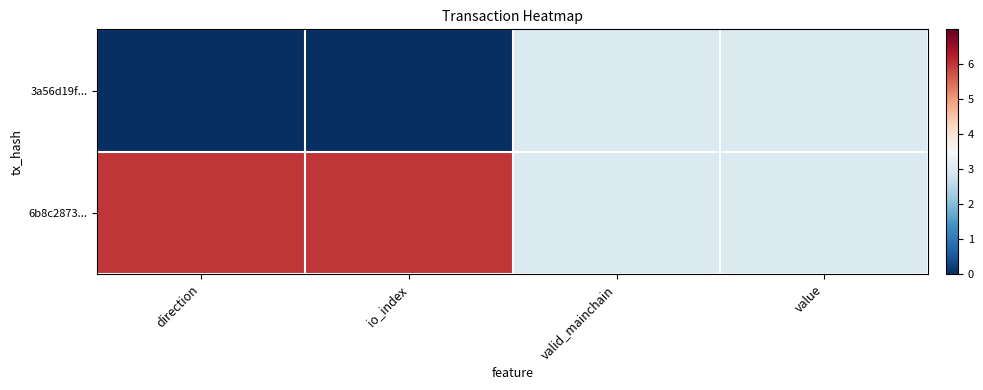

Reading left to right, what are all the values shown in this chart?

3a56d19f...: direction=0	io_index=0	valid_mainchain=3	value=3
6b8c2873...: direction=6	io_index=6	valid_mainchain=3	value=3